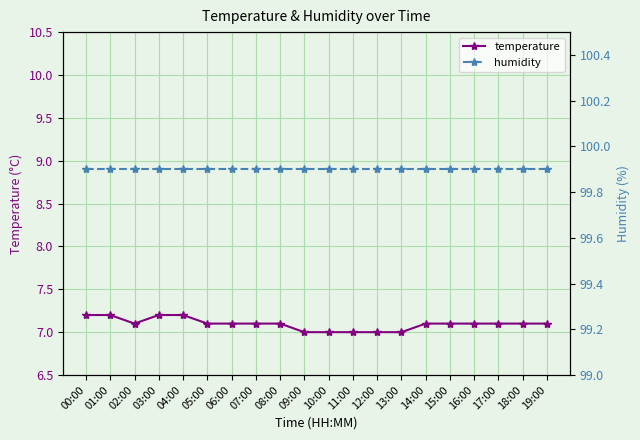

True or false: humidity has more than 1 interior local peaks.

False